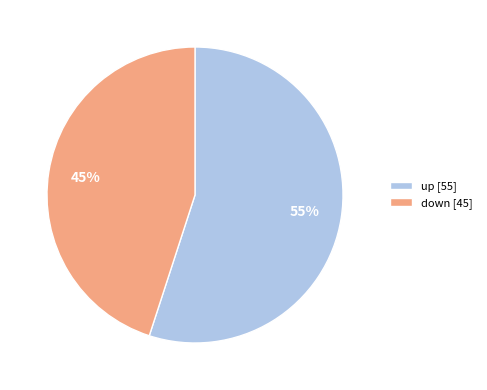

Which has a higher value, down or up?

up